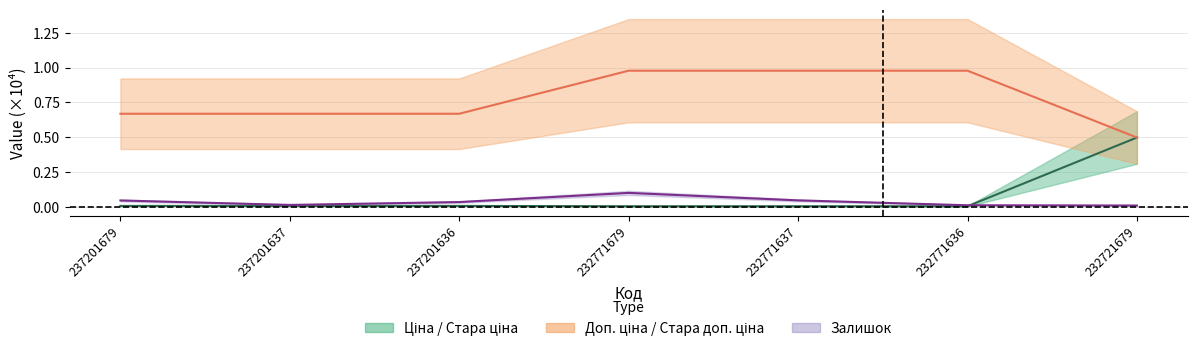

Reading right to left, extract all data points from this chart.

Залишок: 232721679=0.0	232771636=0.0	232771637=0.0	232771679=0.1	237201636=0.0	237201637=0.0	237201679=0.0
Ціна: 232721679=0.5	232771636=0.0	232771637=0.0	232771679=0.0	237201636=0.0	237201637=0.0	237201679=0.0
Доп. ціна: 232721679=0.5	232771636=1.0	232771637=1.0	232771679=1.0	237201636=0.7	237201637=0.7	237201679=0.7